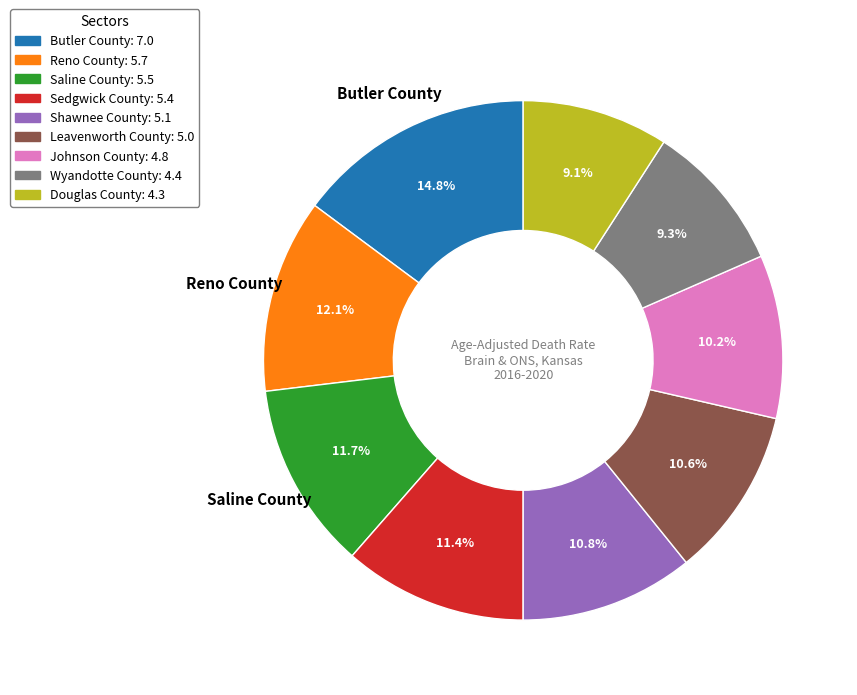

Does Johnson County account for over 50% of the chart?

No